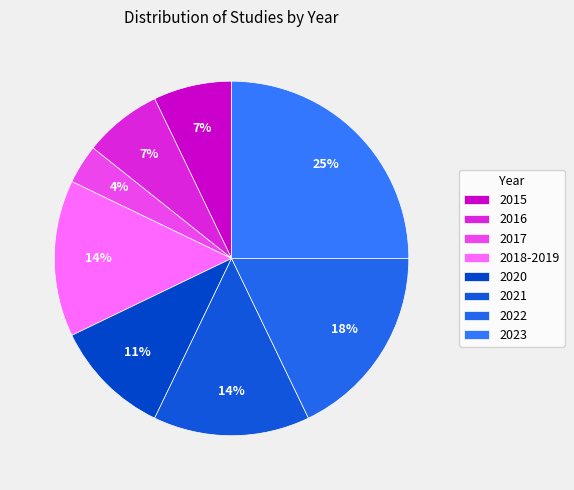

To the nearest percent, what portion does 2017 represent?

4%